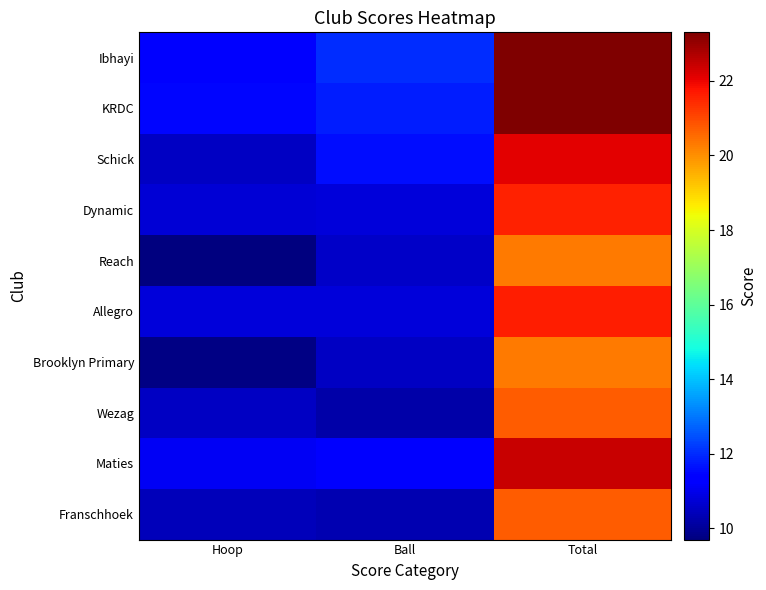

What is the sum of the Allegro values at Ball and Total?

32.4